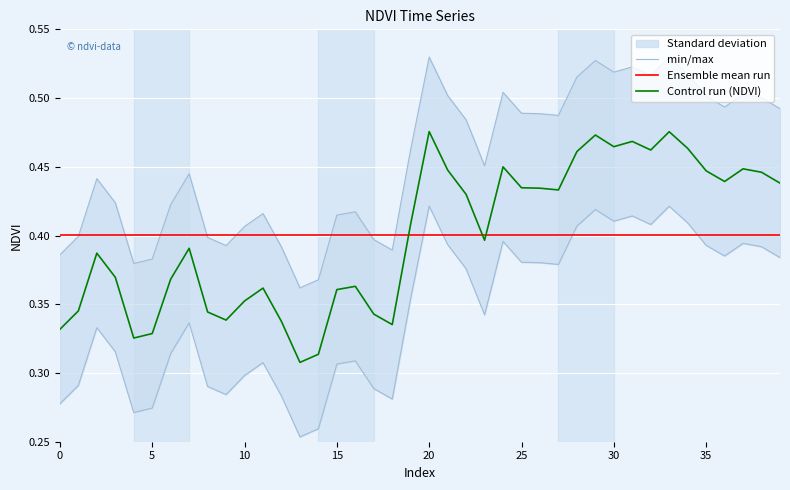

Which series has the largest total across all categories?

min/max